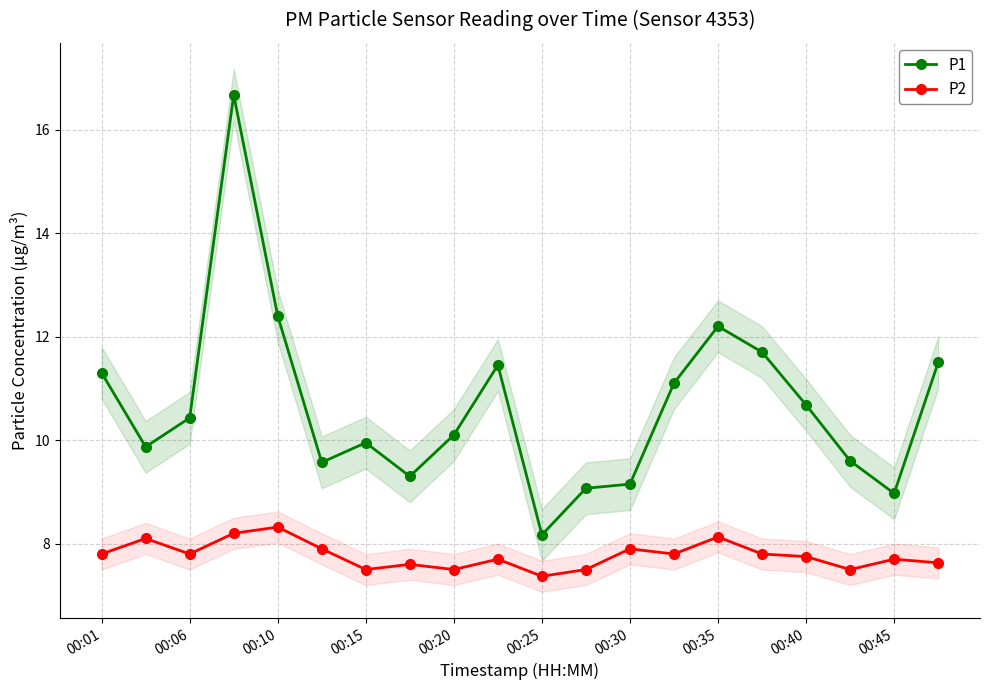

Where does the P1 series first go above 10?

00:01